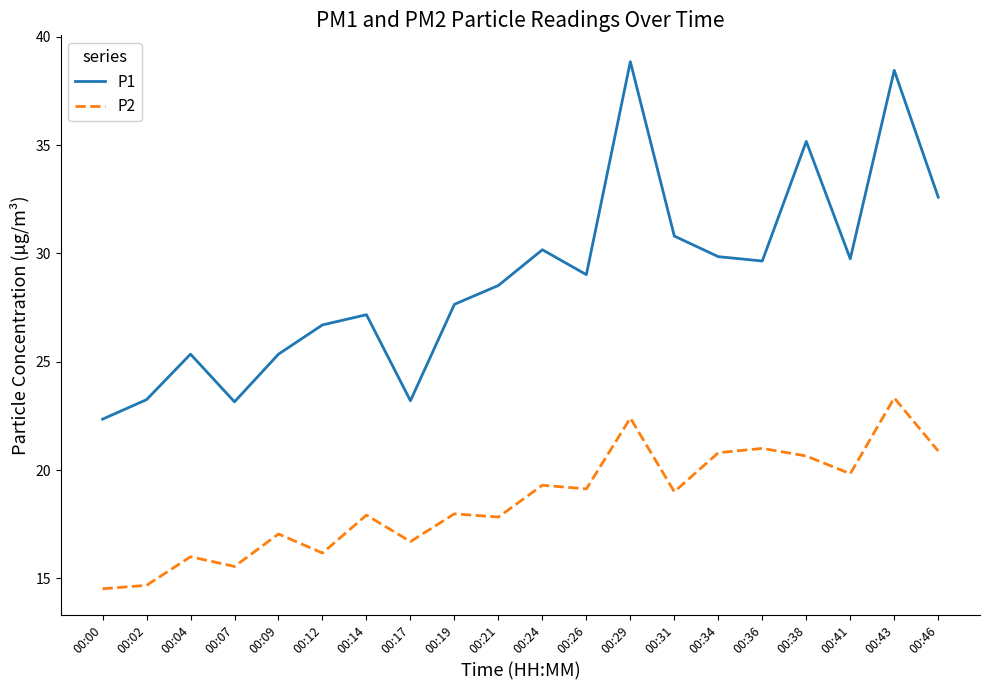

True or false: P1 and P2 intersect in this chart.

False